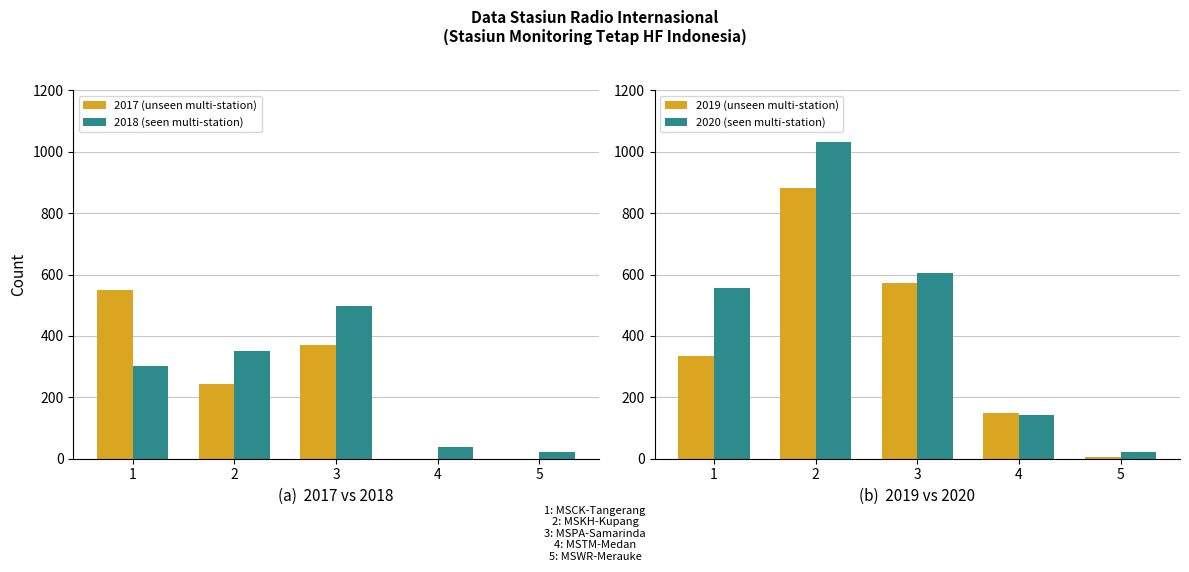

How many 2019 (unseen) values are between 148 and 572?

3